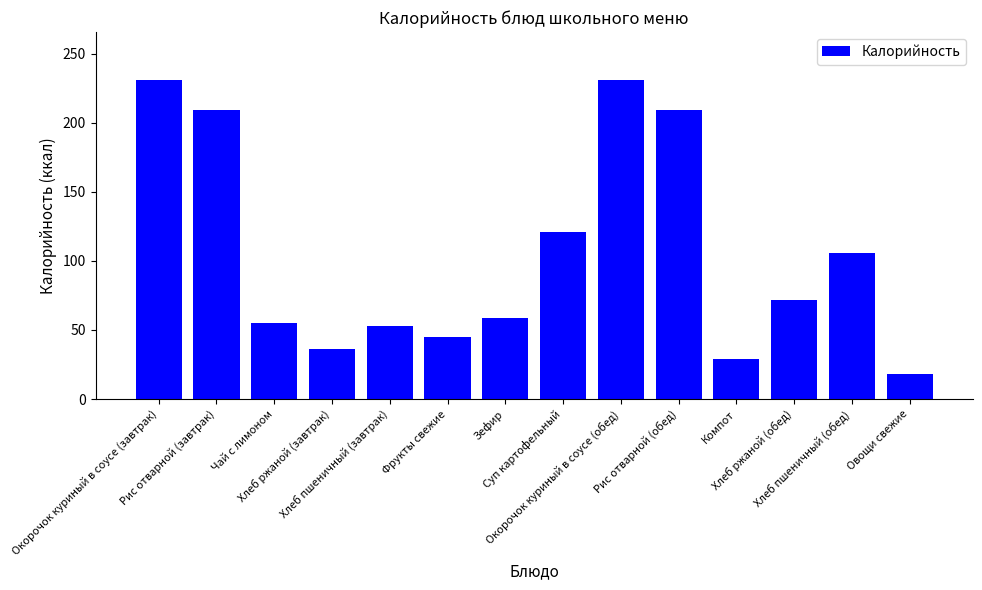

What is the difference between the maximum and second lowest values?

202